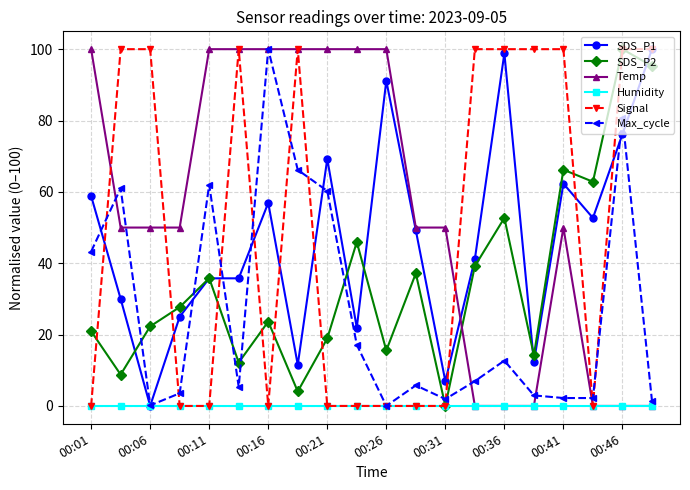

What is the maximum value shown in the chart?

100.0